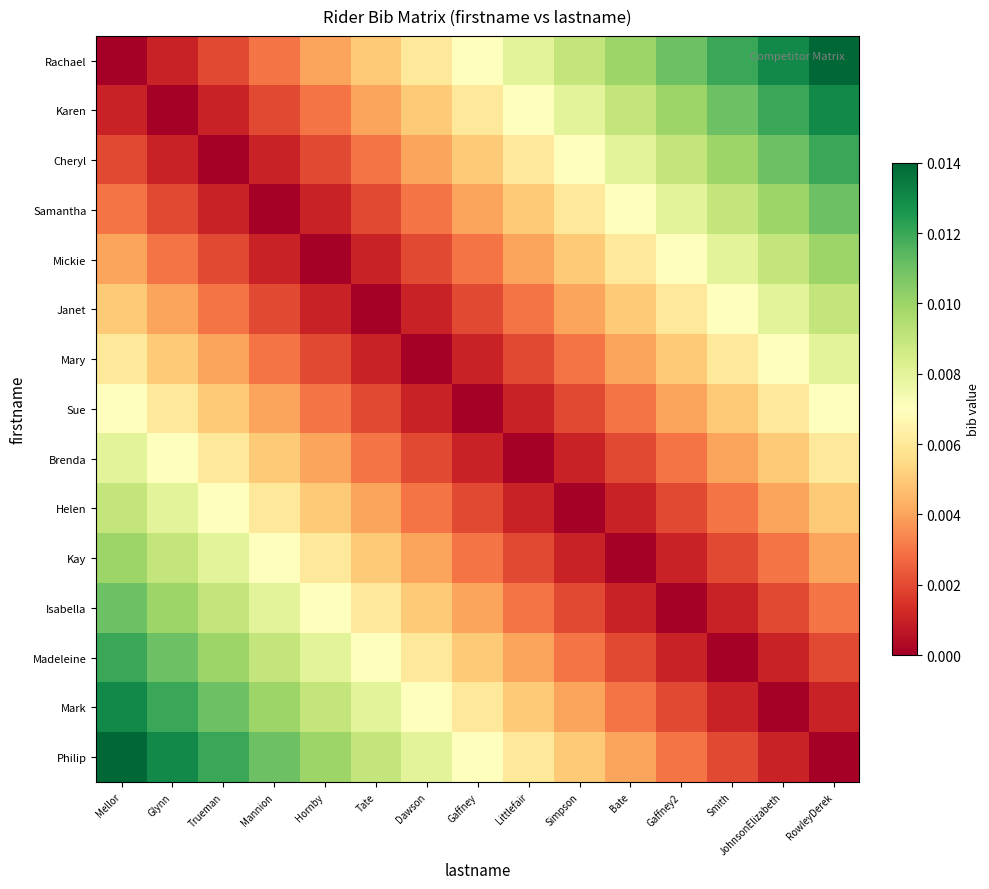

Rank the series by their maximum value, from lowest to highest.

Sue, Mary, Brenda, Janet, Helen, Mickie, Kay, Samantha, Isabella, Cheryl, Madeleine, Karen, Mark, Rachael, Philip